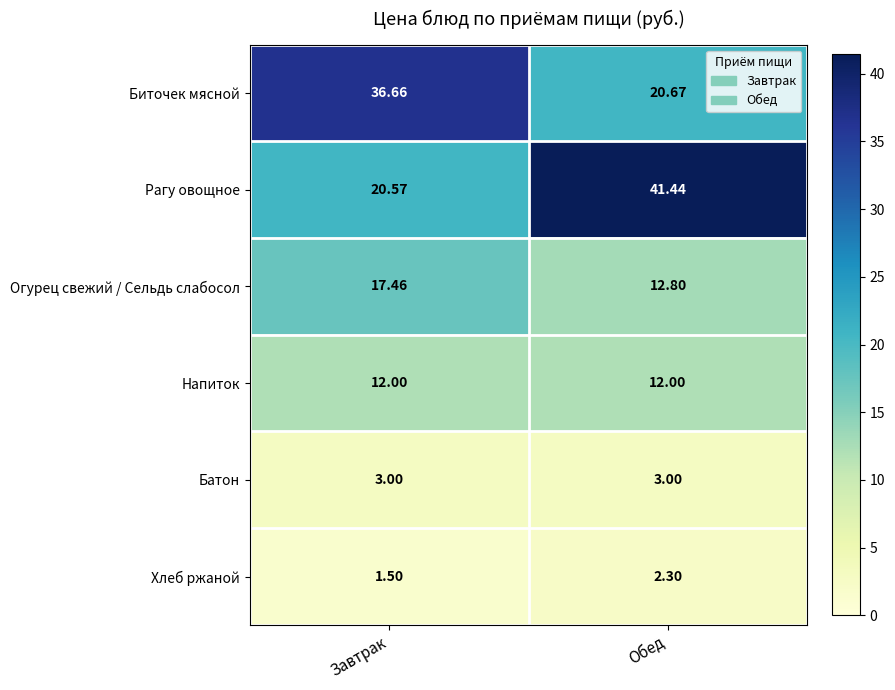

Between Завтрак and Обед, which series saw the biggest shift?

Рагу овощное